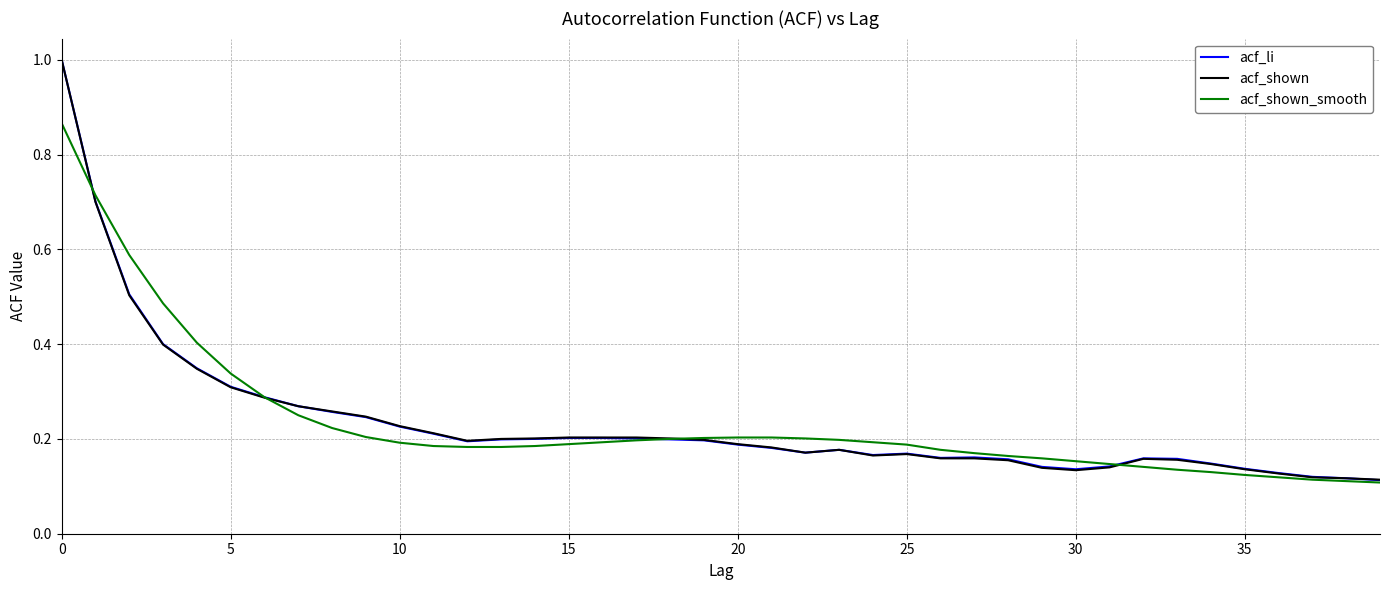

Rank the series by their average value, from lowest to highest.

acf_shown, acf_li, acf_shown_smooth